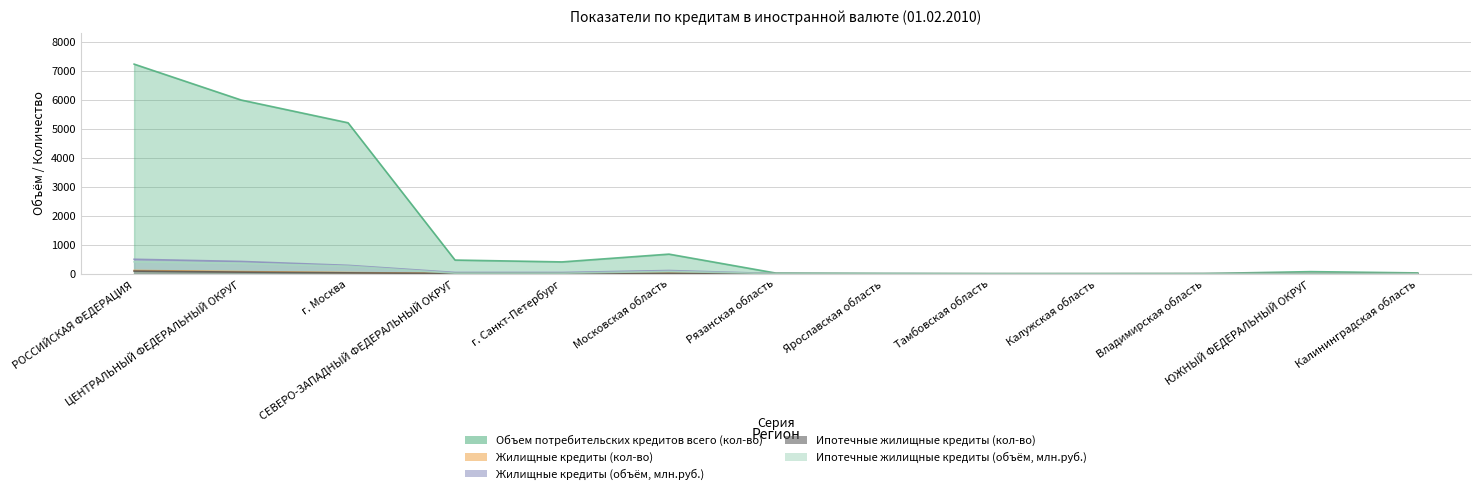

What is the sum of the Объем потребительских кредитов всего (кол-во) values at ЦЕНТРАЛЬНЫЙ ФЕДЕРАЛЬНЫЙ ОКРУГ and Тамбовская область?

5993